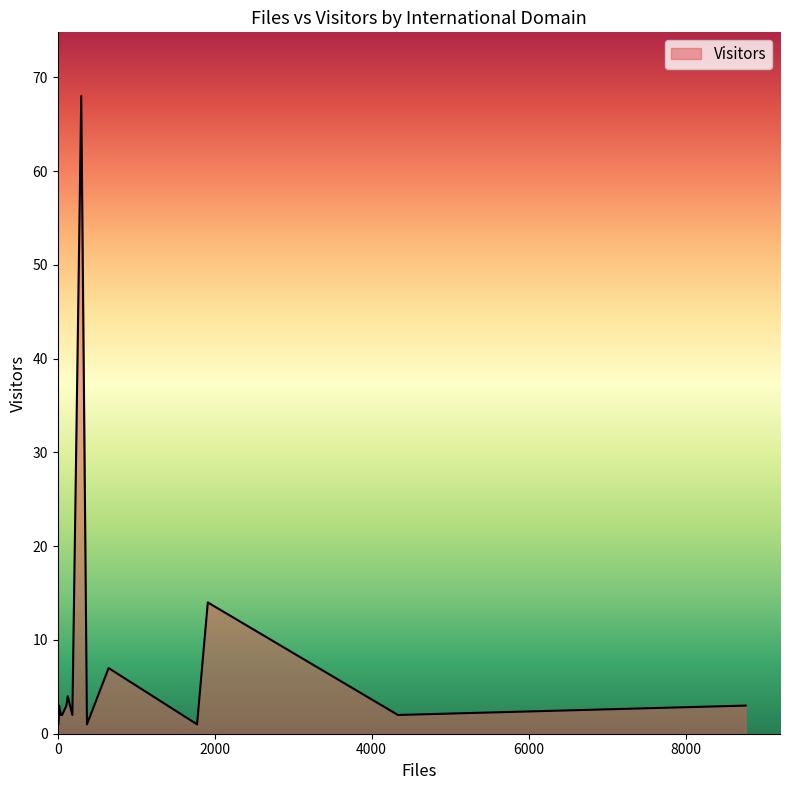

What is the greatest value displayed?

68